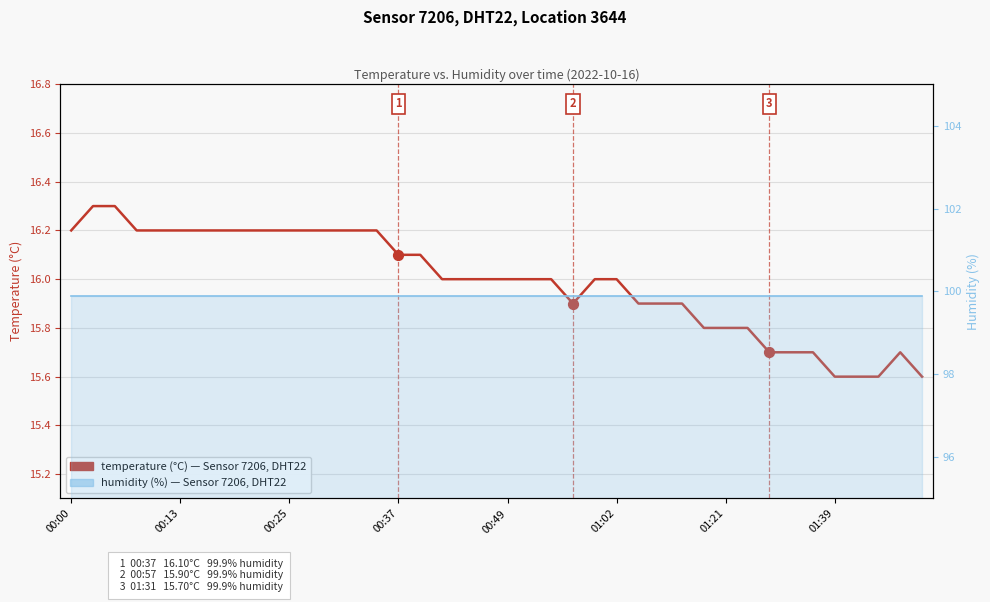

What are all the series names shown in the legend?

temperature, humidity line